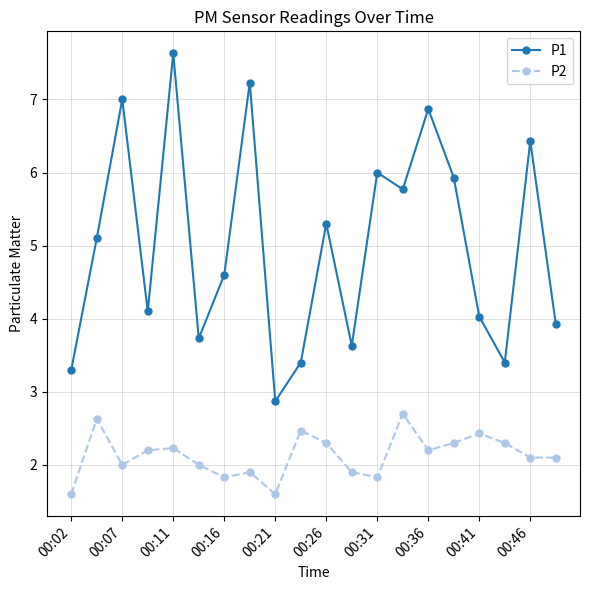

Which series has the widest spread of values?

P1